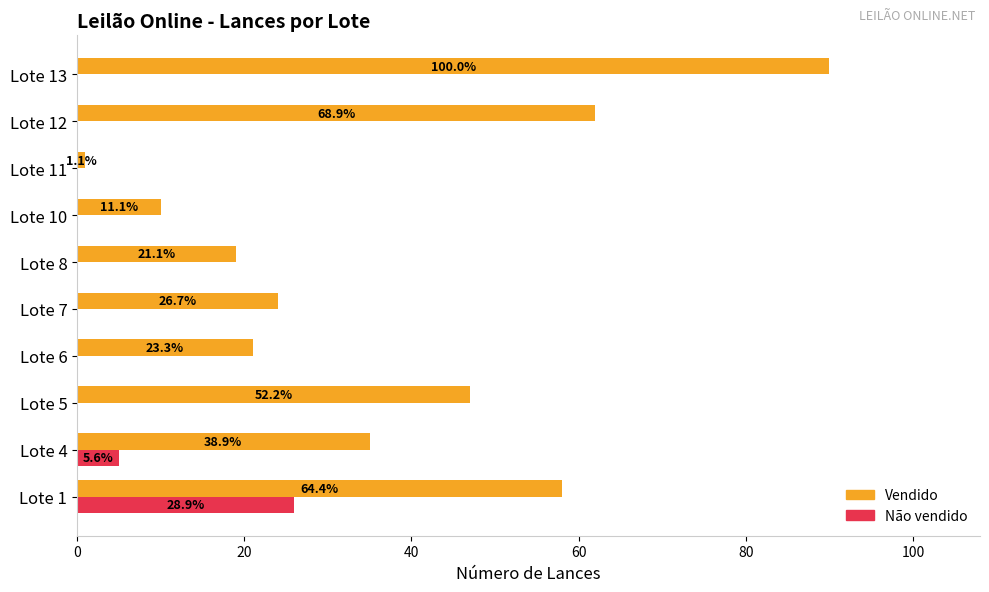

What are all the series names shown in the legend?

Vendido, Não vendido